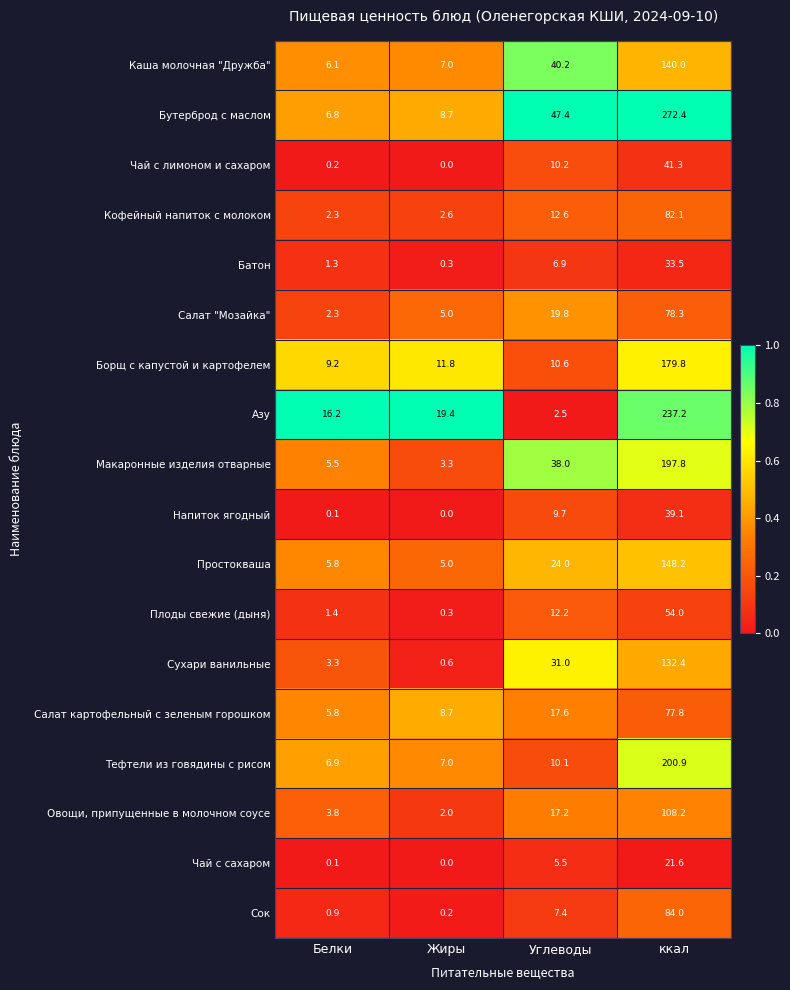

Is it true that Плоды свежие (дыня) equals 1.4 at Белки?

True